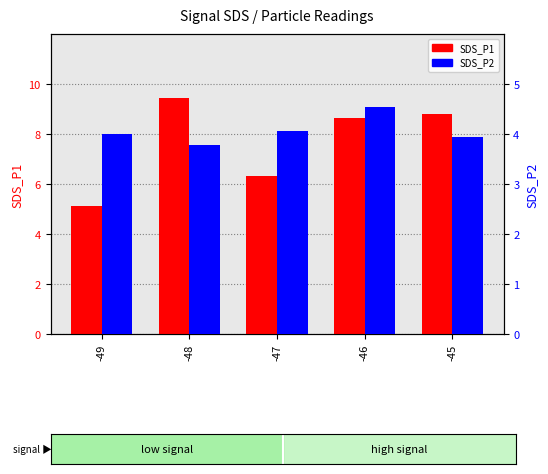

Is the value of SDS_P1 at -46 greater than the value of SDS_P2 at -47?

Yes